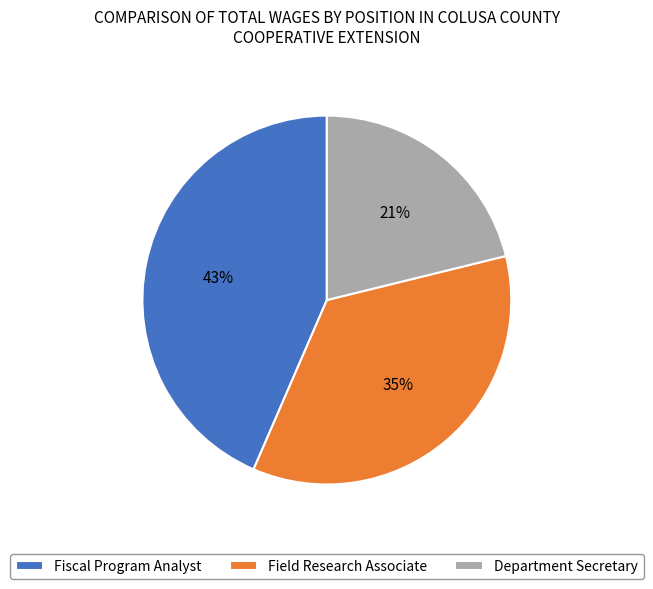

What is the ratio of the value at Department Secretary to the value at Field Research Associate?

0.6